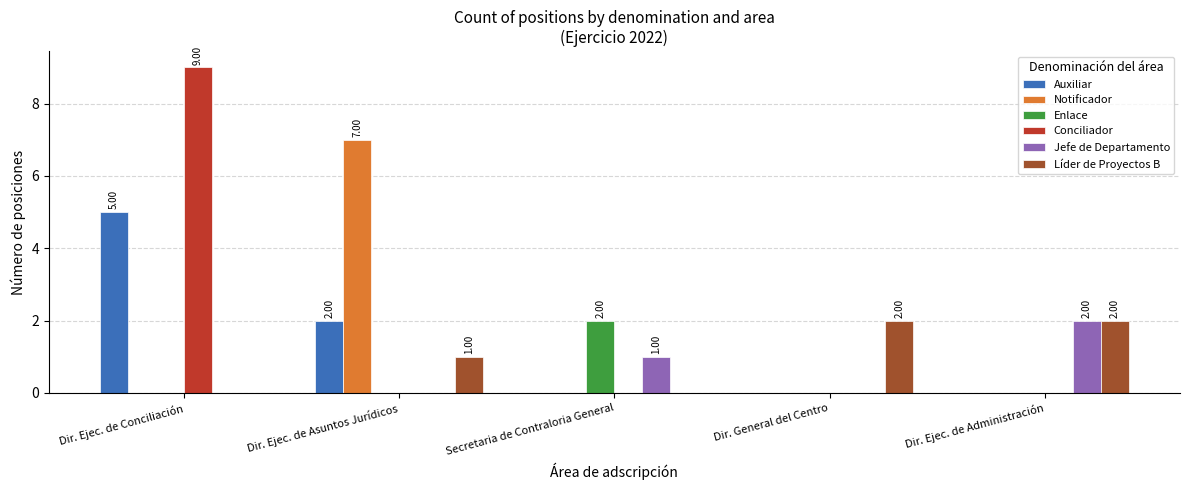

Is it true that Auxiliar equals 5 at Dir. Ejec. de Conciliación?

True